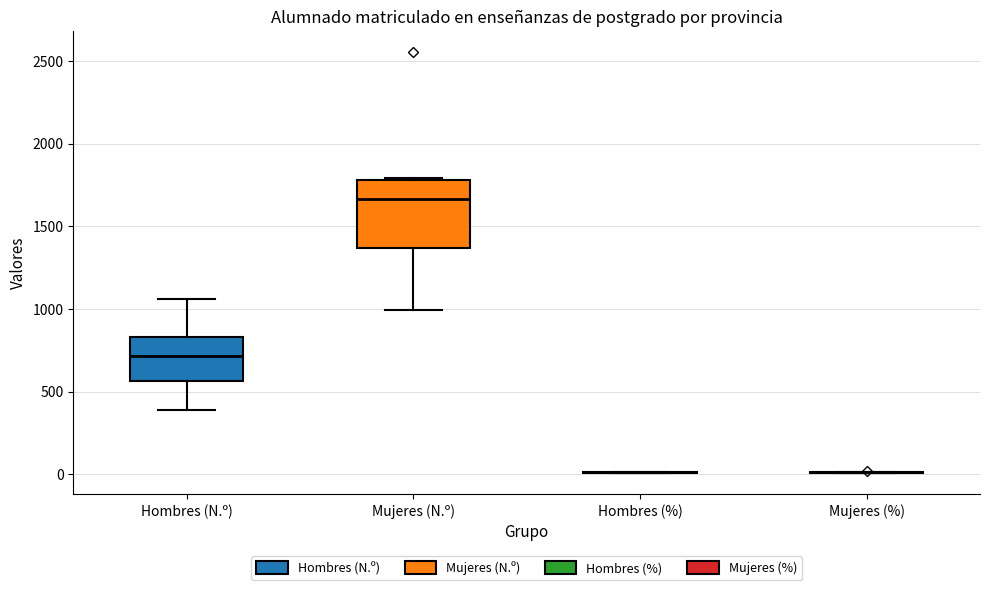

Which box is the tallest, from its lower edge to its upper edge?

Mujeres (N.º)